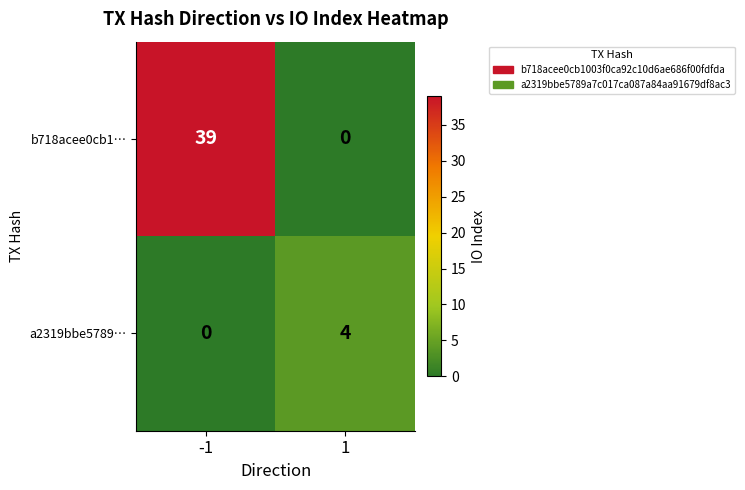

What is the difference between the maximum and minimum values in the a2319bbe5789… series?

4